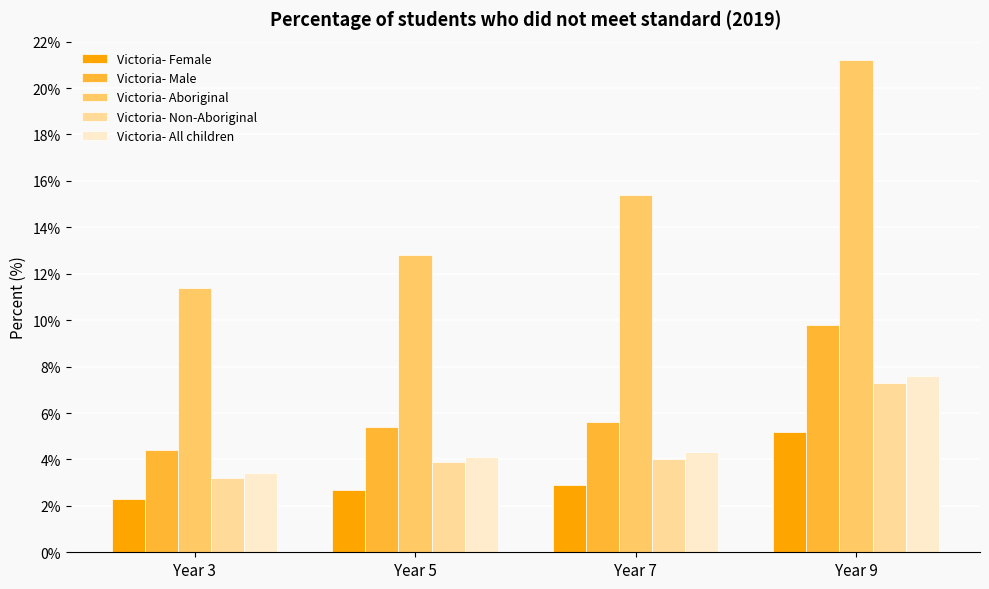

Is the value of Victoria- Male at Year 5 greater than the value of Victoria- Aboriginal at Year 7?

No